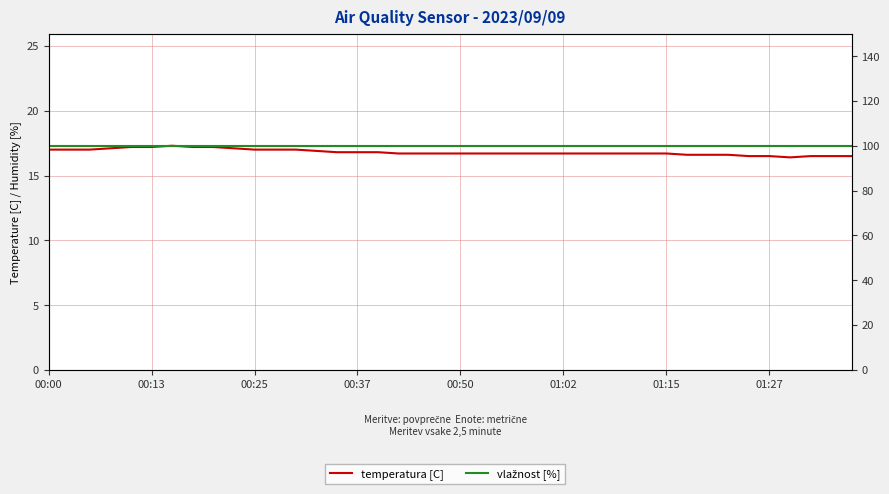

True or false: temperatura [C] and vlažnost [%] cross at least once.

False